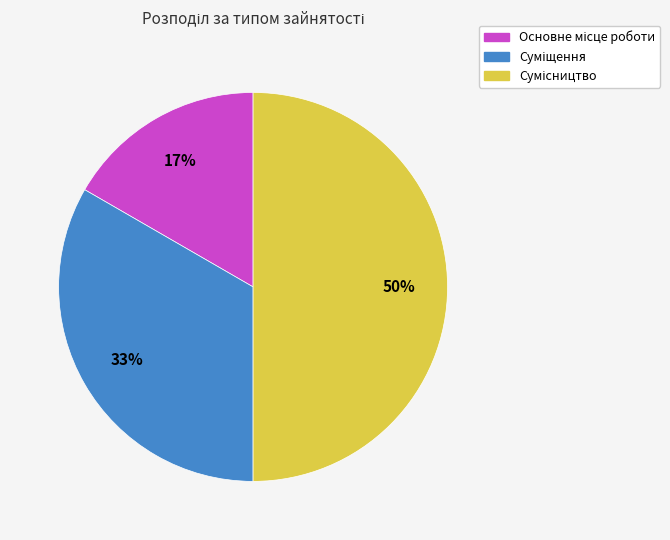

To the nearest percent, what is the average slice percentage?

33%